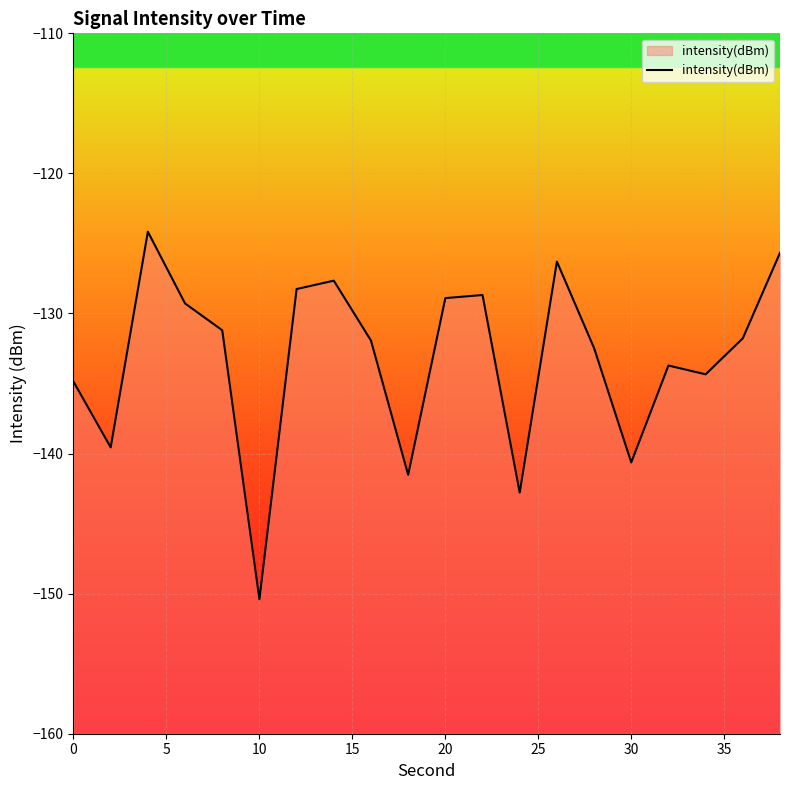

Which label corresponds to the smallest value in the chart?

10